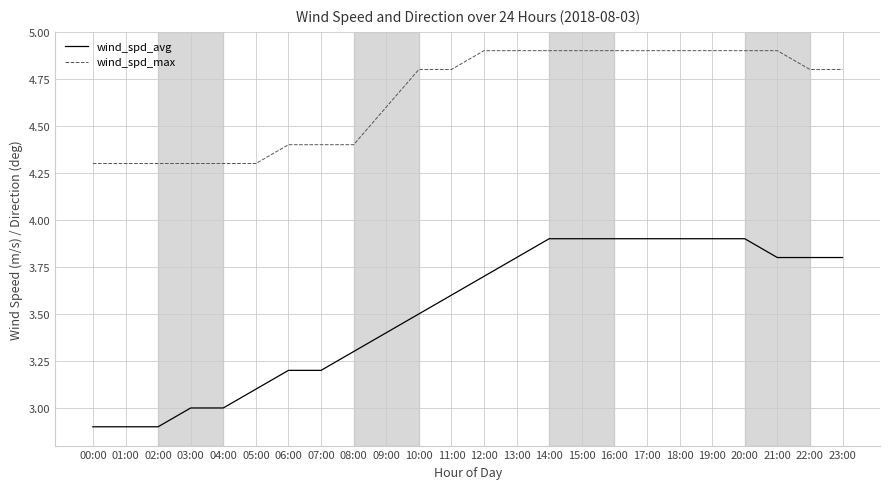

What position from the right is 14:00?

10